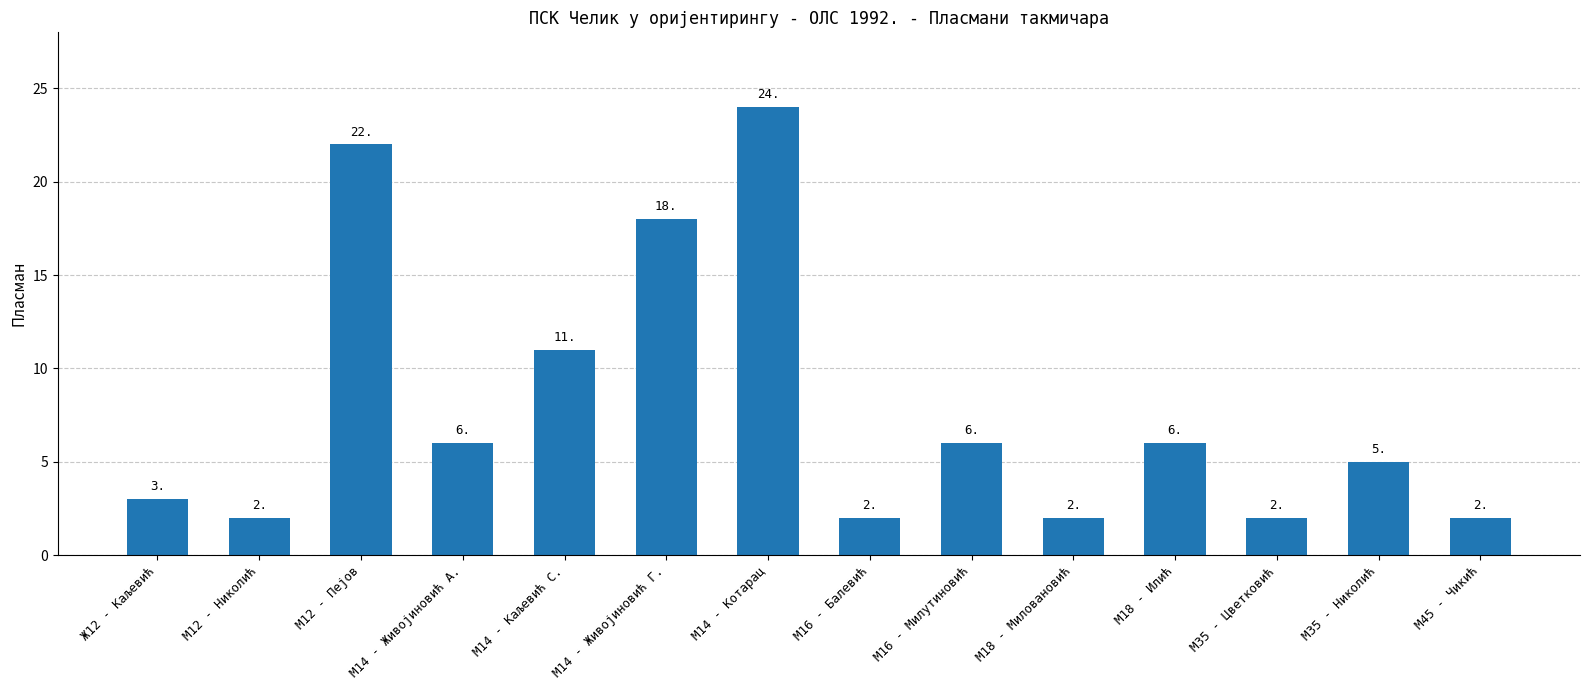

Does the chart contain any negative values?

No